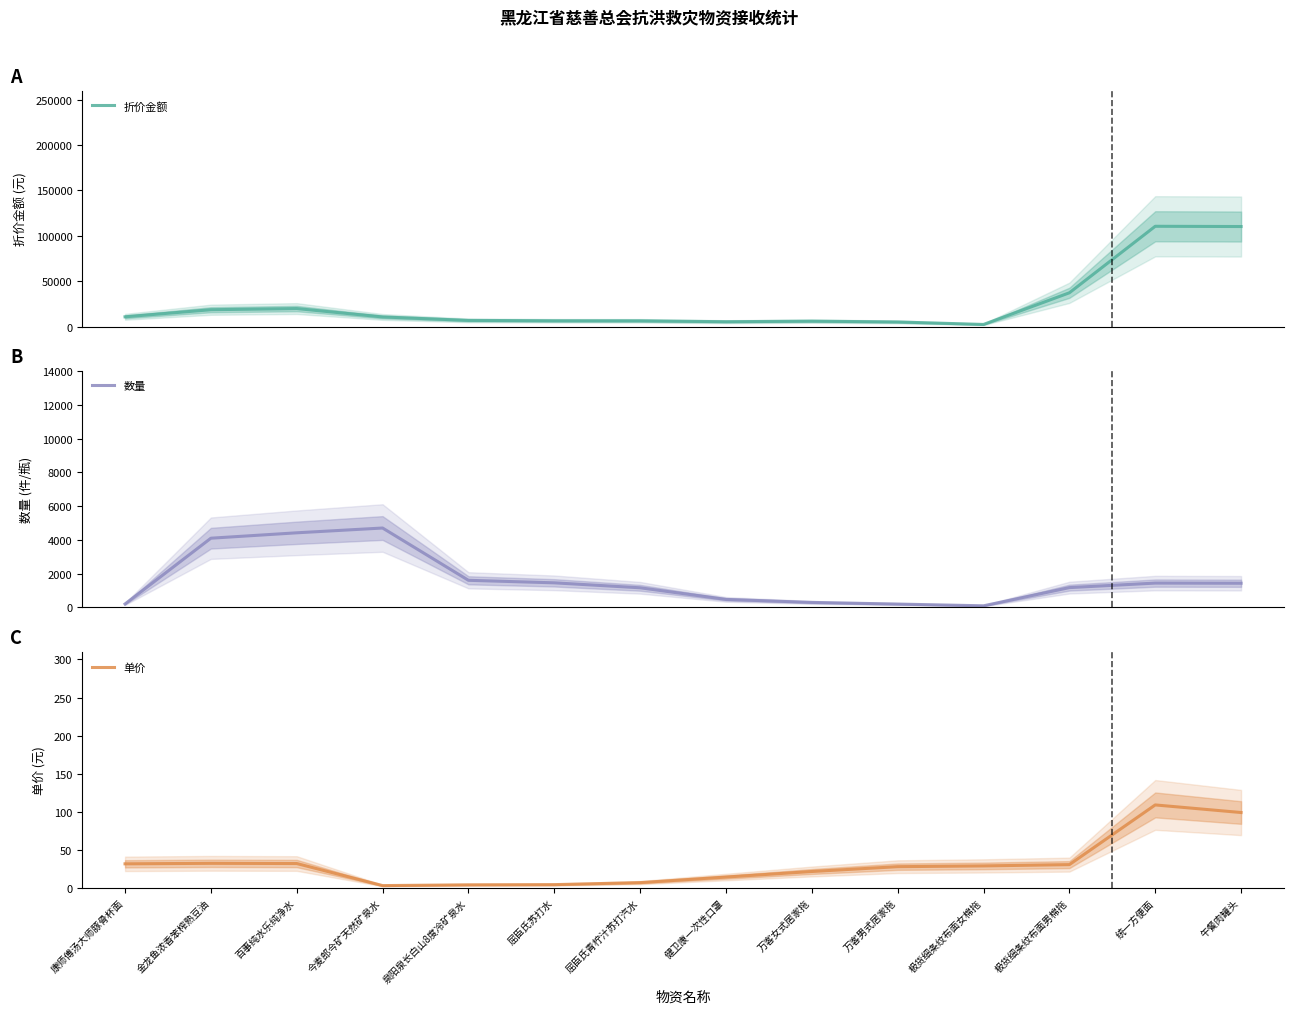

What is the total value across all series at 统一方便面?

112052.7